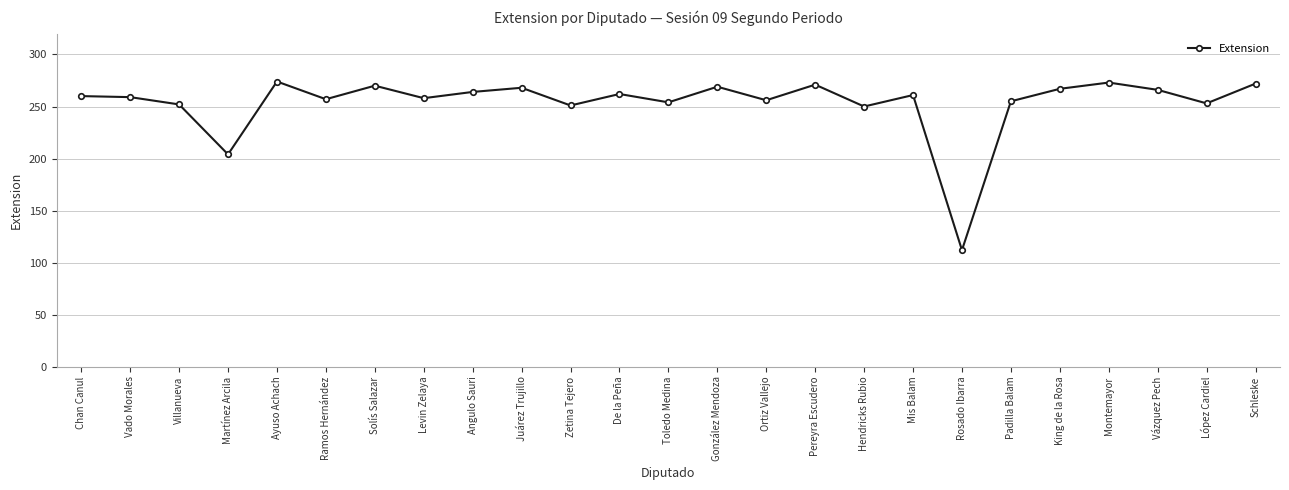

At which category does the data reach its first local valley?

Martínez Arcila